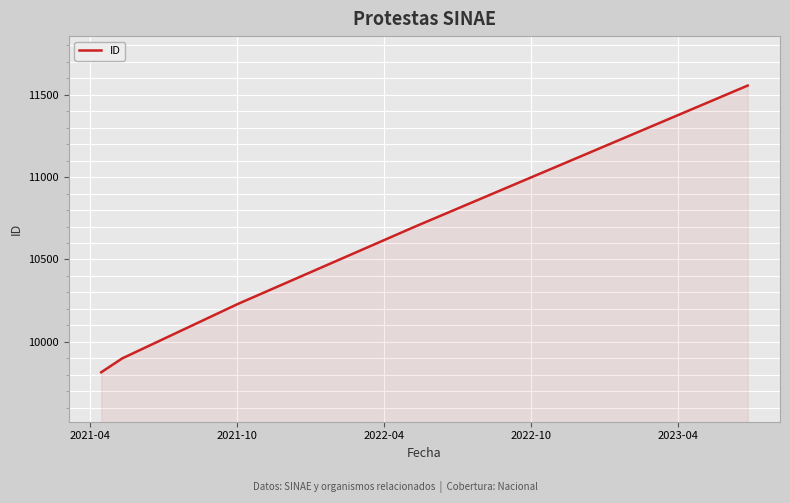

True or false: there are more than 1 points higher than both neighbors.

False